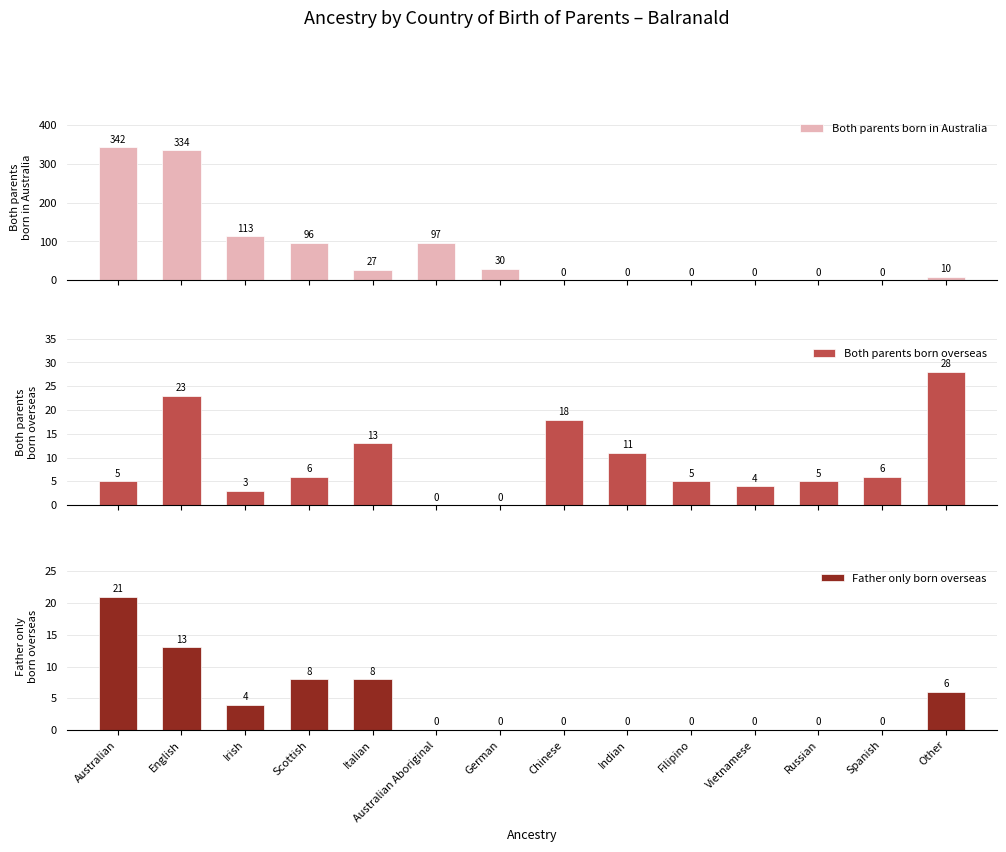

What is the value of the Both parents born overseas bar at the 11th from the left?

4